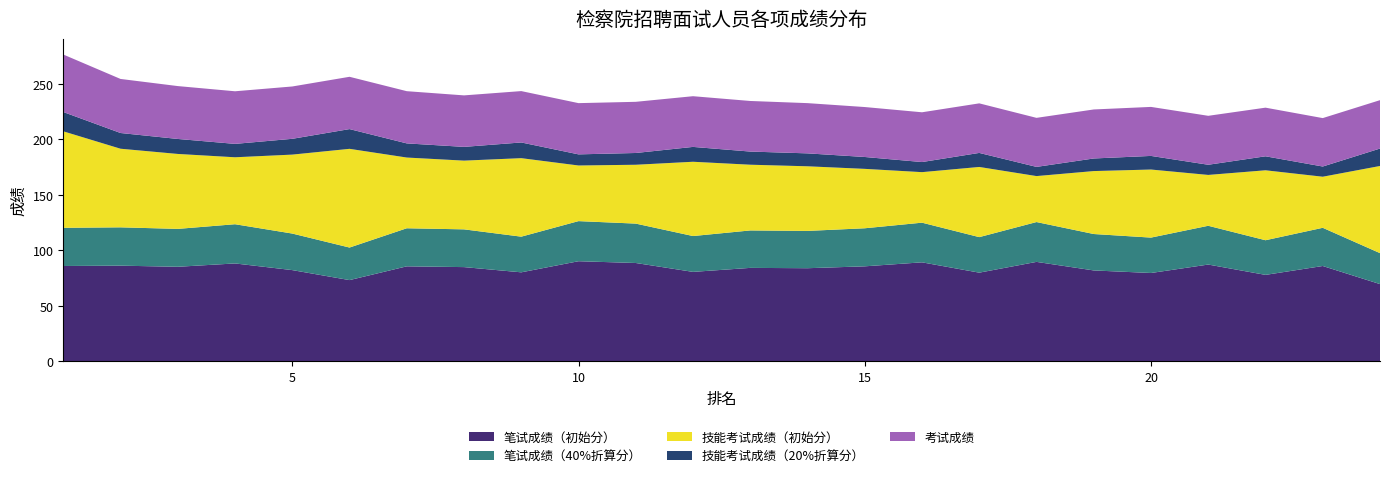

Reading right to left, extract all data points from this chart.

笔试成绩（初始分）: 69.7	86.0	78.0	87.3	79.7	82.0	89.7	80.0	89.3	85.7	84.0	84.3	80.7	88.7	90.3	80.3	85.0	85.7	73.3	82.3	88.3	85.3	86.3	86.0
笔试成绩（40%折算分）: 27.9	34.4	31.2	34.9	31.9	32.8	35.9	32.0	35.7	34.3	33.6	33.7	32.3	35.5	36.1	32.1	34.0	34.3	29.3	32.9	35.3	34.1	34.5	34.4
技能考试成绩（初始分）: 78.5	46.0	63.0	45.8	61.3	56.7	41.4	63.2	45.5	53.5	58.2	59.2	66.9	53.0	50.1	70.7	61.9	63.7	88.9	71.1	60.3	67.5	70.8	86.9
技能考试成绩（20%折算分）: 15.7	9.2	12.6	9.2	12.3	11.3	8.3	12.6	9.1	10.7	11.6	11.8	13.4	10.6	10.0	14.1	12.4	12.7	17.8	14.2	12.1	13.5	14.2	17.4
考试成绩: 43.6	43.6	43.8	44.1	44.1	44.1	44.2	44.6	44.8	45.0	45.2	45.6	45.7	46.1	46.1	46.3	46.4	47.0	47.1	47.1	47.4	47.6	48.7	51.8